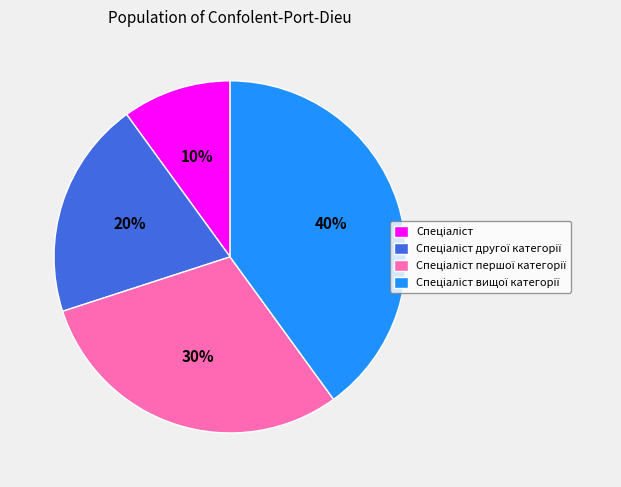

To the nearest percent, what is the average slice percentage?

25%